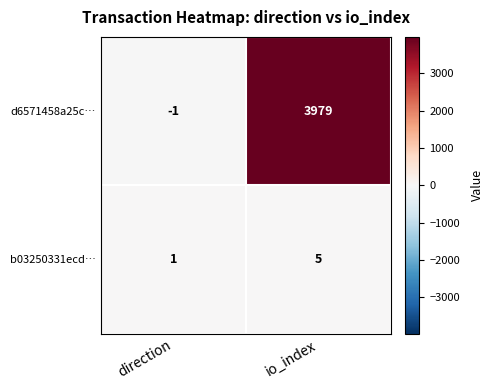

Reading right to left, what are all the values shown in this chart?

d6571458a25c…: 3979	-1
b03250331ecd…: 5	1